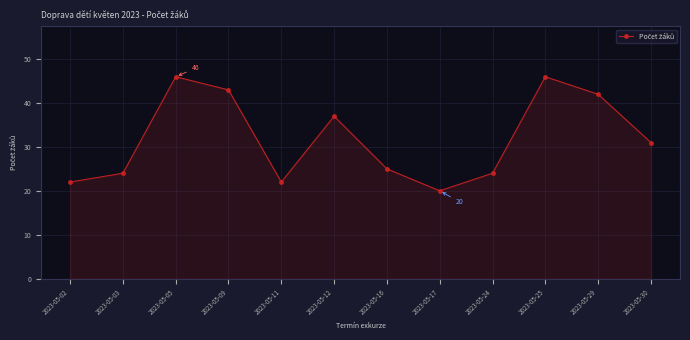

What is the value of the 5th point from the left?

22